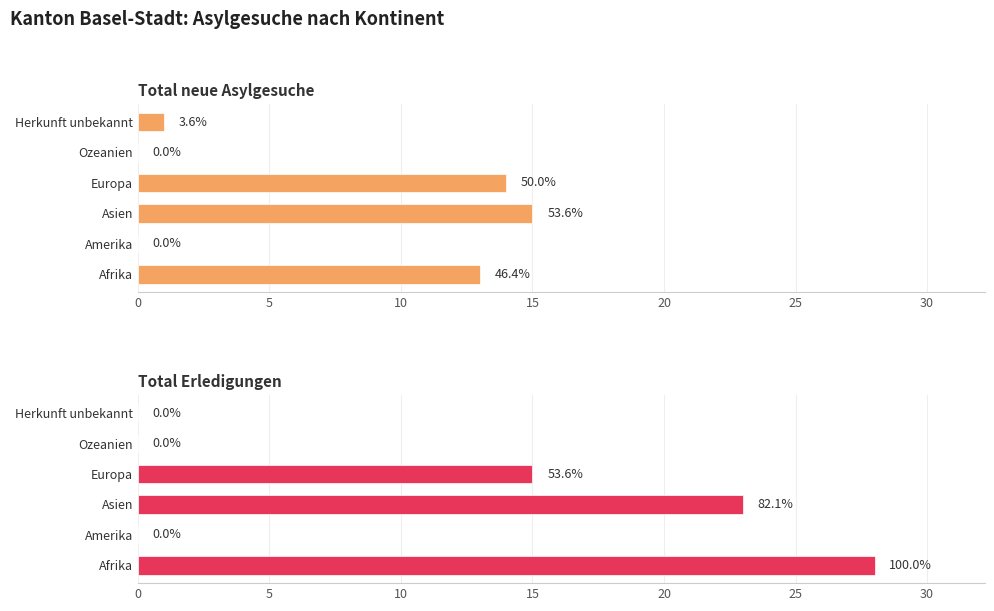

Reading right to left, what are all the values shown in this chart?

Total neue Asylgesuche: 1	0	14	15	0	13
Total Erledigungen: 0	0	15	23	0	28